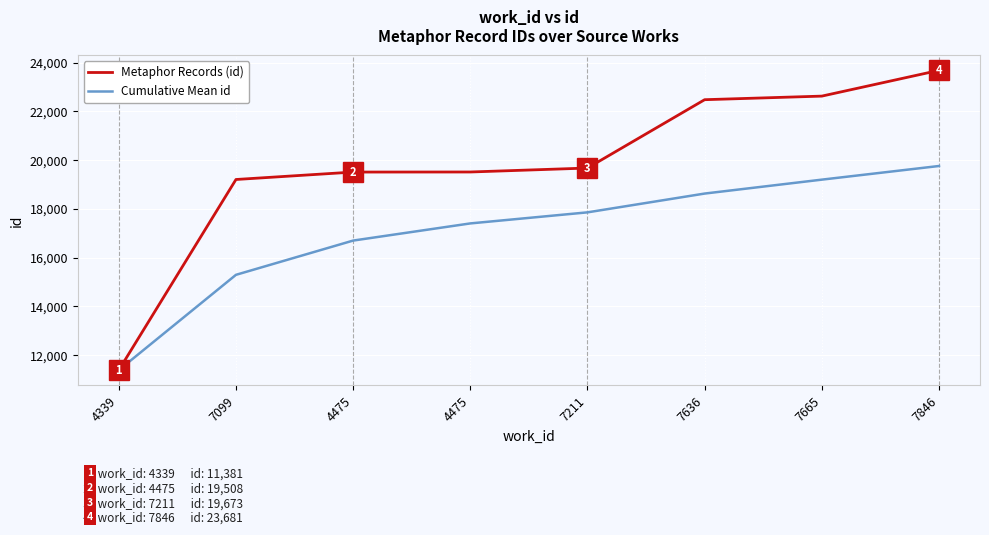

What are all the series names shown in the legend?

Metaphor Records (id), Cumulative Mean id